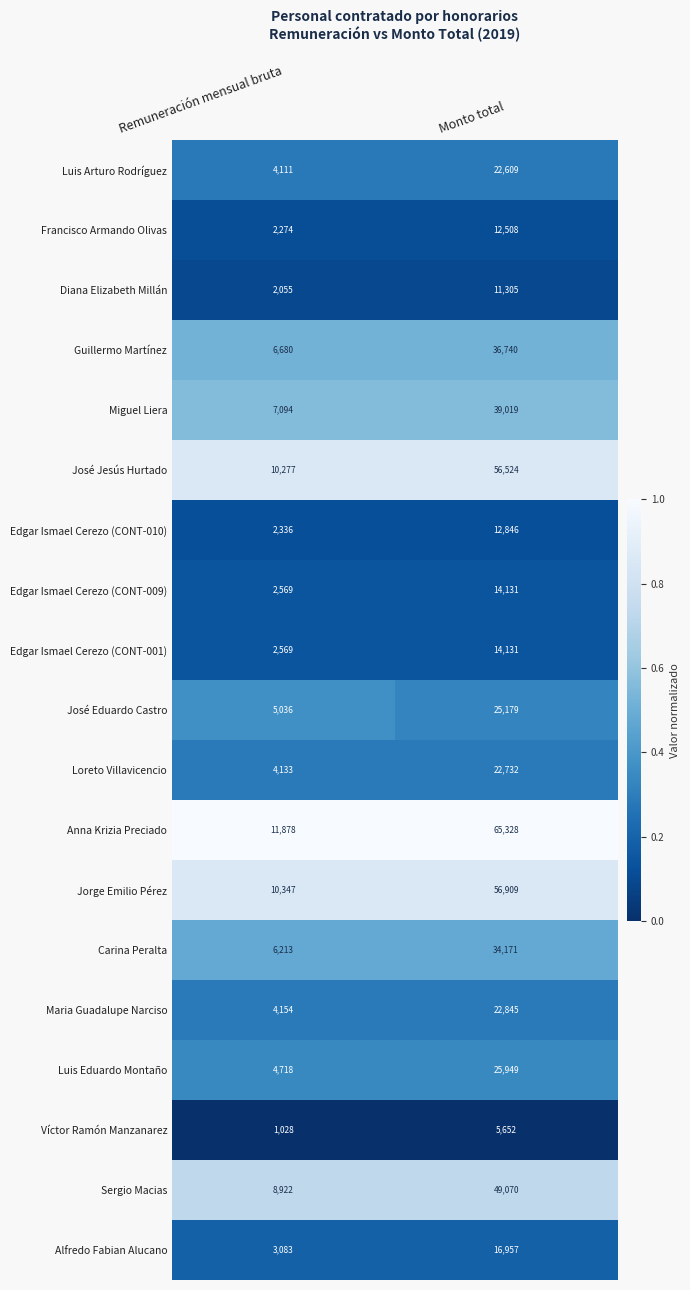

At which category is the sum across all series the highest?

Monto total